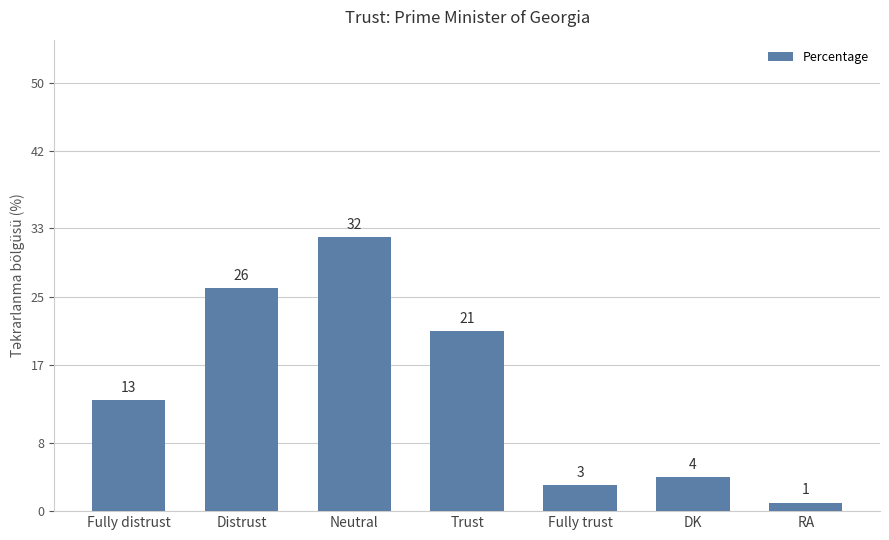

What is the average value?

14